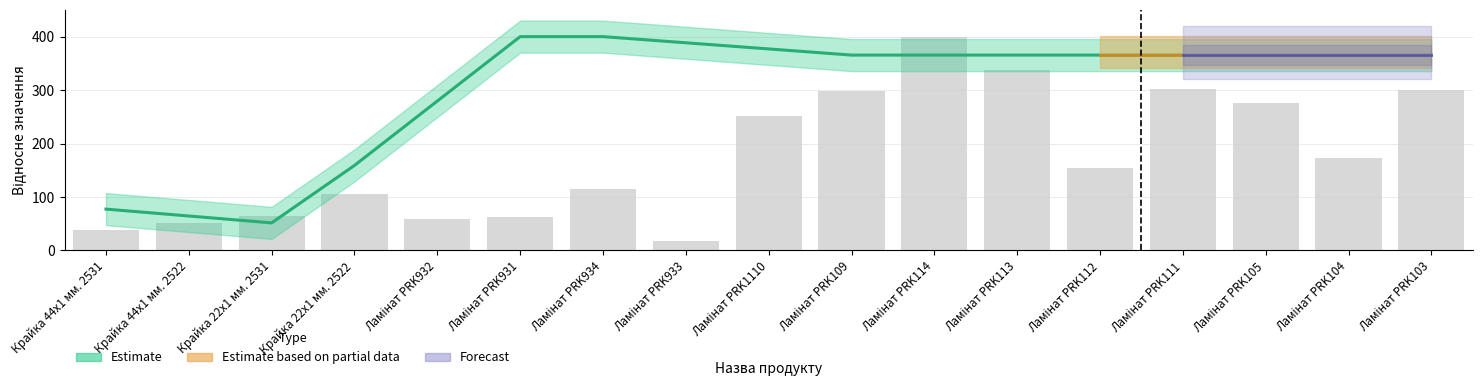

List the labels in order of value, largest first.

Ламінат PRK114, Ламінат PRK113, Ламінат PRK111, Ламінат PRK103, Ламінат PRK109, Ламінат PRK105, Ламінат PRK1110, Ламінат PRK104, Ламінат PRK112, Ламінат PRK934, Крайка 22x1 мм. 2522, Крайка 22x1 мм. 2531, Ламінат PRK931, Ламінат PRK932, Крайка 44x1 мм. 2522, Крайка 44x1 мм. 2531, Ламінат PRK933